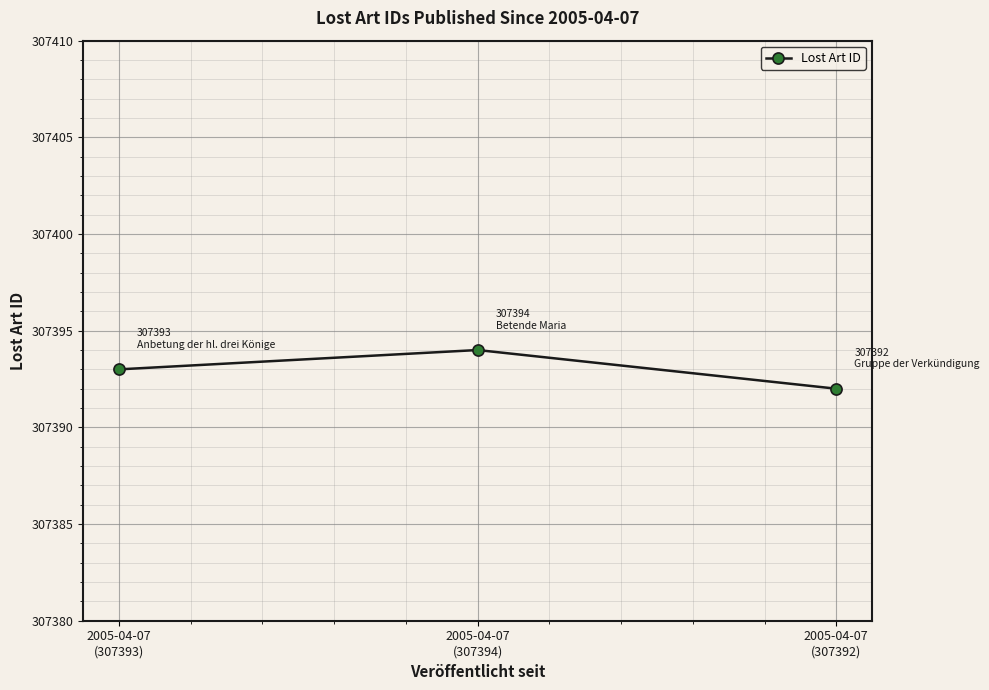

How many values are below 307393?

1